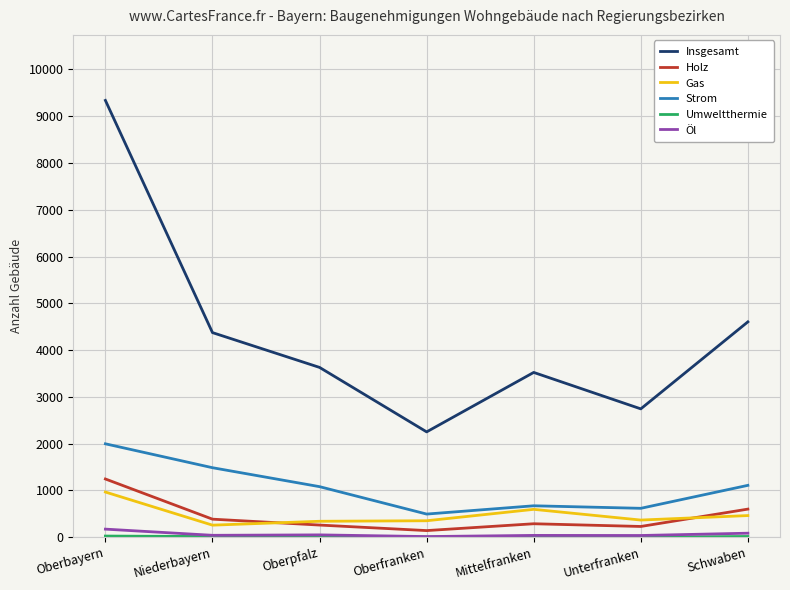

What is the lowest value of the Gas series?

257